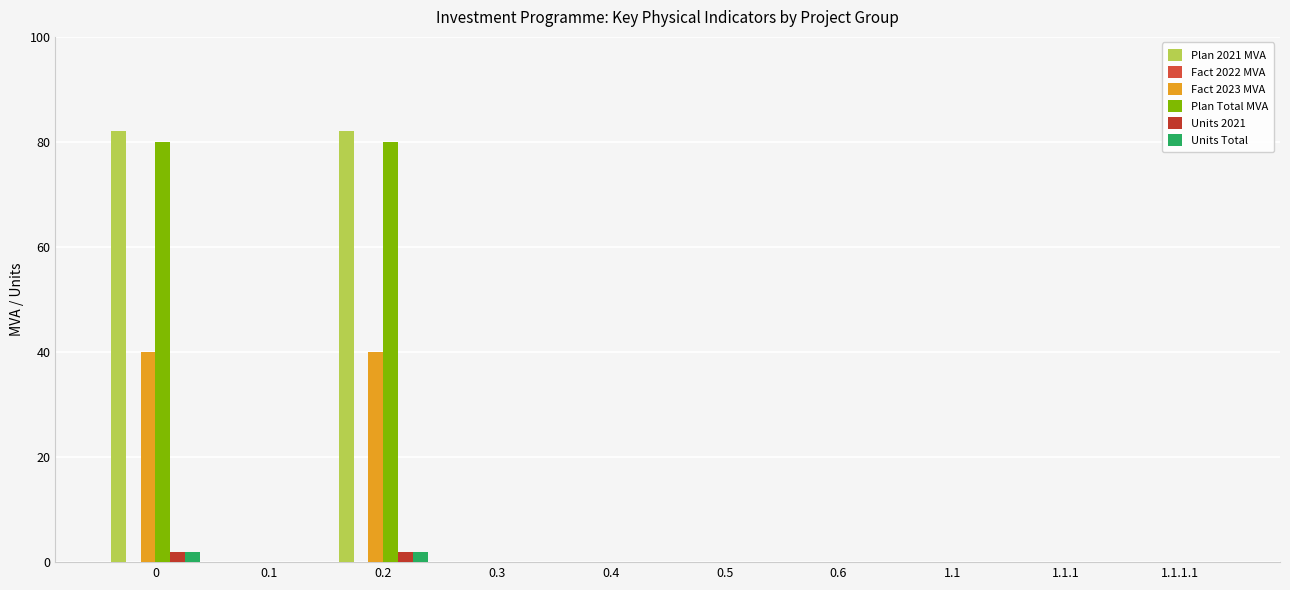

Count the number of categories in the chart.

10